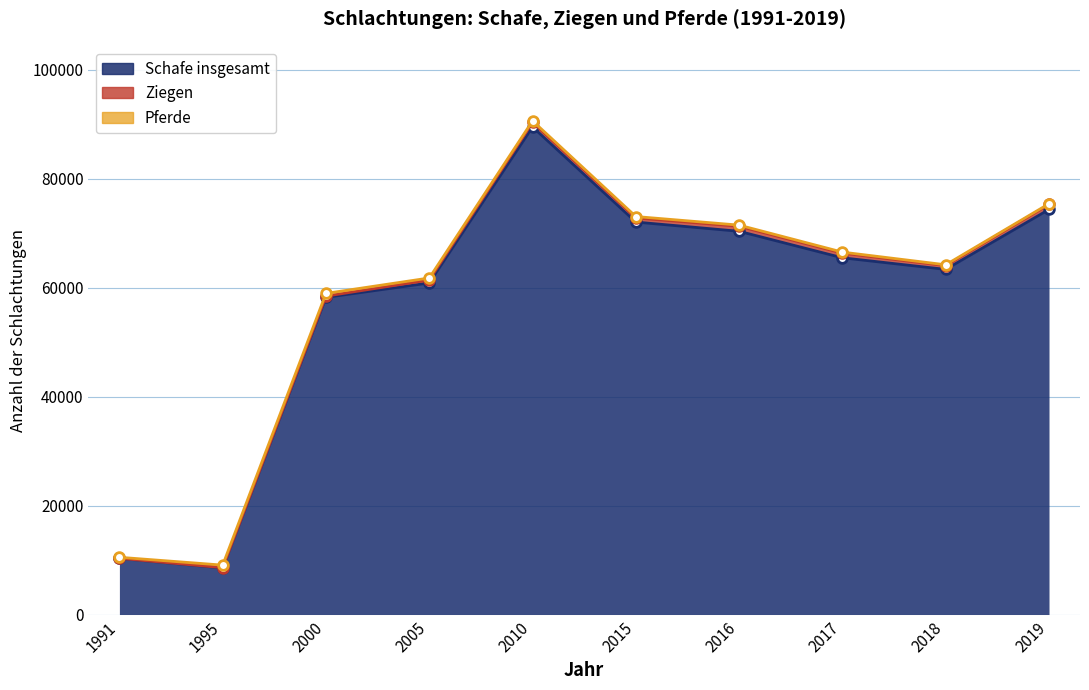

List the labels in order of Pferde value, smallest first.

2019, 2018, 1991, 2017, 2016, 2015, 2010, 2005, 1995, 2000